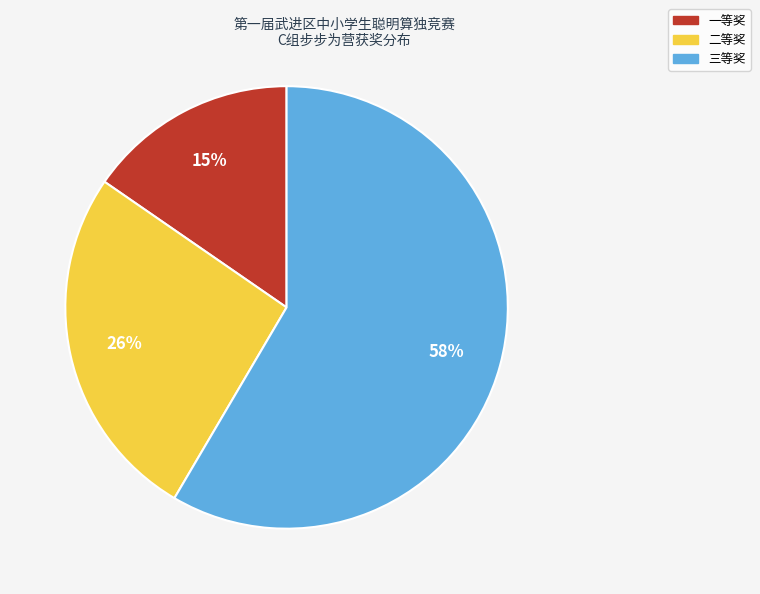

Combined, do 一等奖 and 三等奖 account for over 50%?

Yes